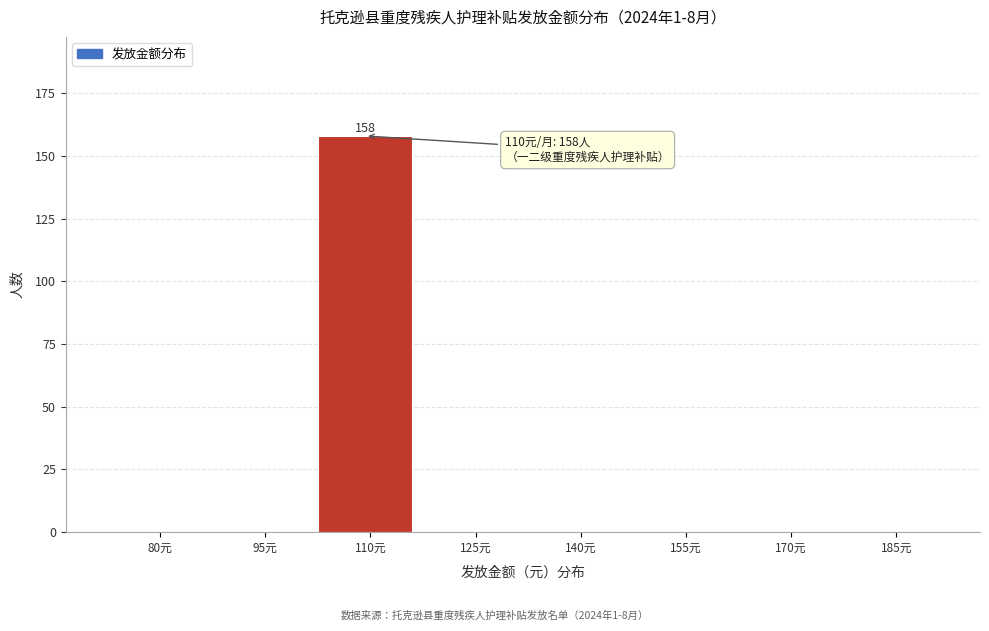

Reading right to left, extract all data points from this chart.

185元=0	170元=0	155元=0	140元=0	125元=0	110元=158	95元=0	80元=0